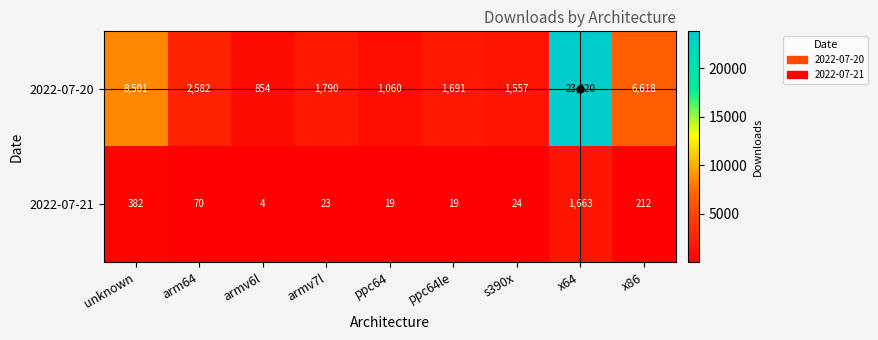

Which series has the largest range (max minus min)?

2022-07-20